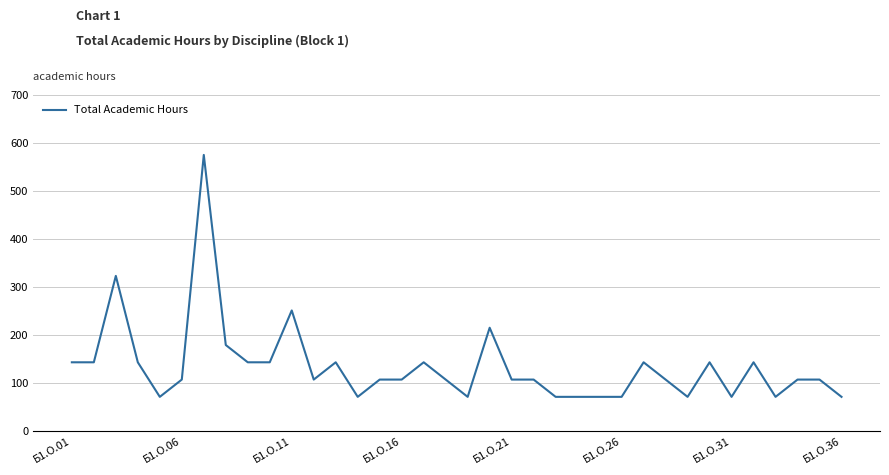

What is the difference between the maximum and minimum values?

504